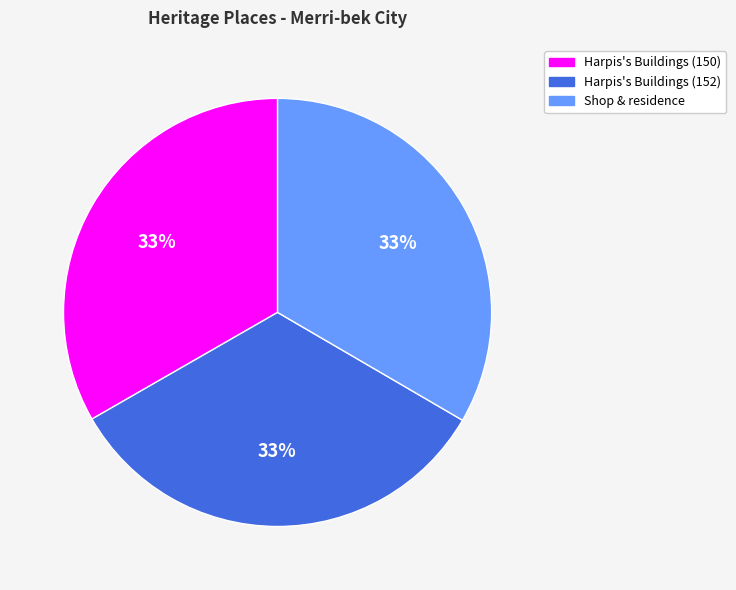

What percentage is the Harpis's Buildings (150) slice, to the nearest percent?

33%